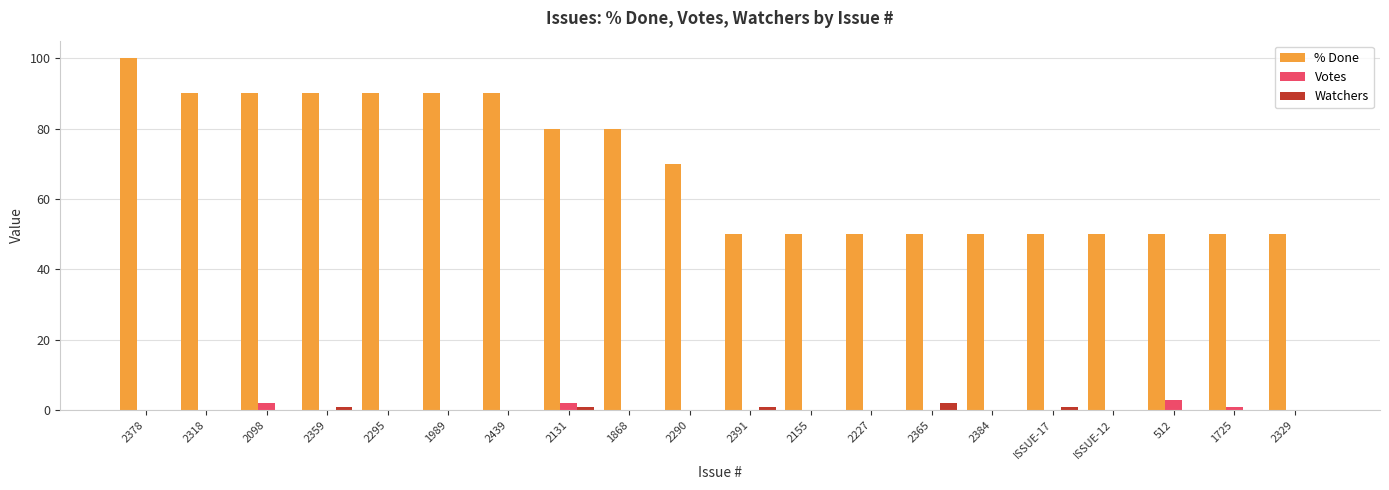

Between 2131 and 2391, which series saw the biggest shift?

% Done